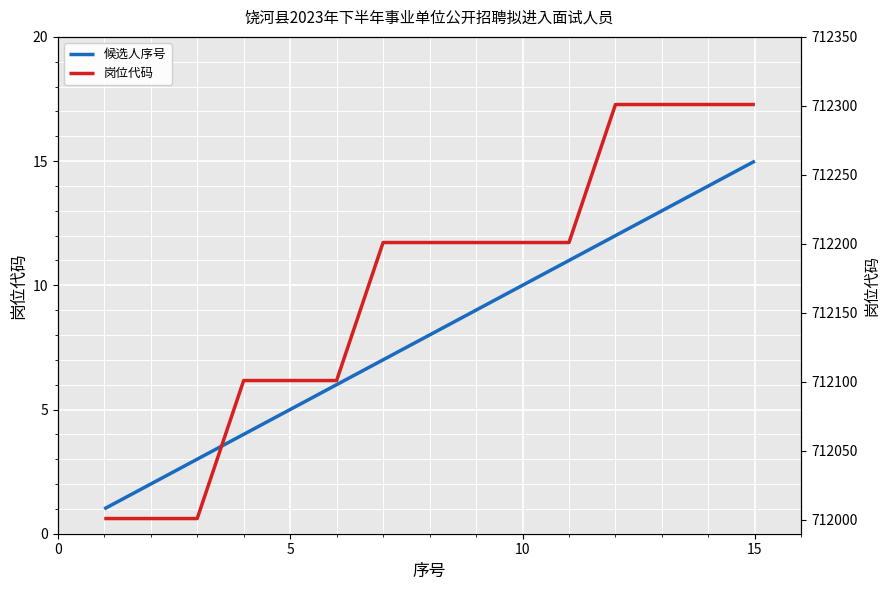

Reading left to right, what are all the values shown in this chart?

候选人序号: 1	2	3	4	5	6	7	8	9	10	11	12	13	14	15
岗位代码: 712001	712001	712001	712101	712101	712101	712201	712201	712201	712201	712201	712301	712301	712301	712301